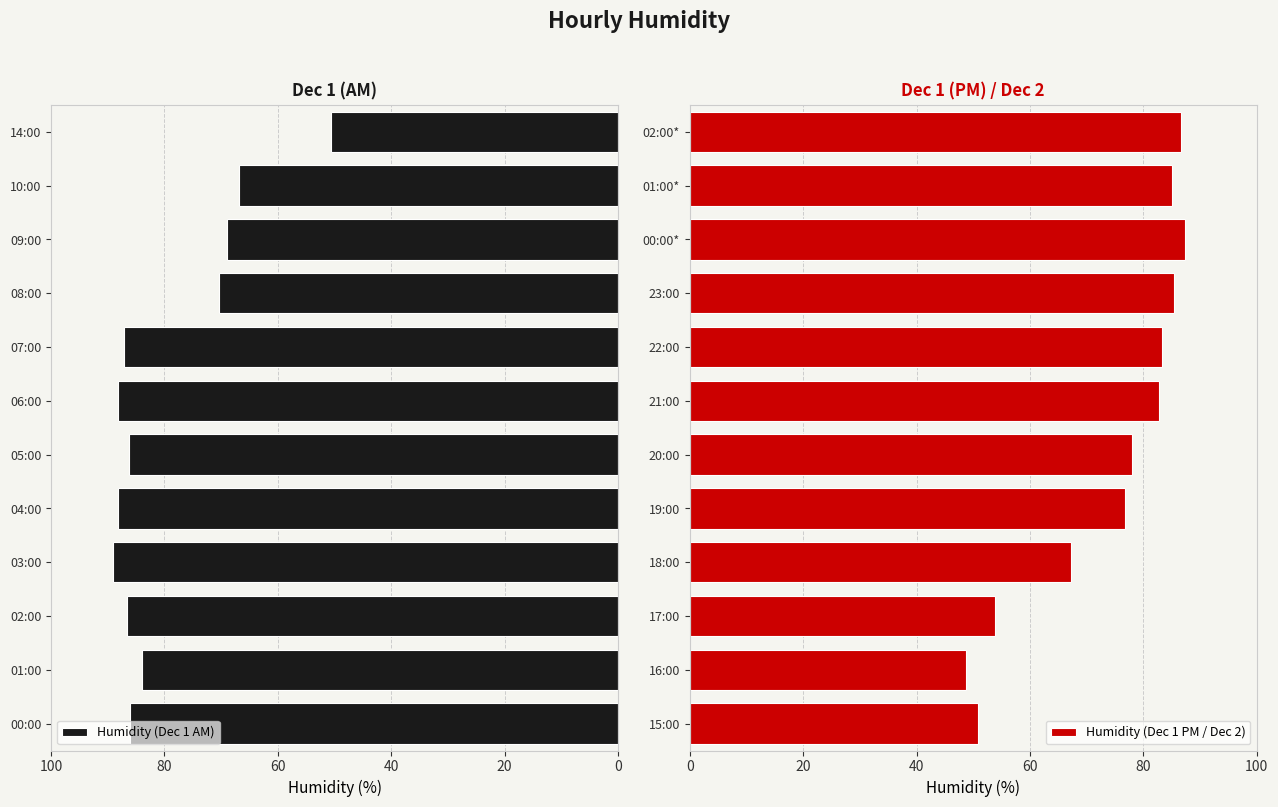

How many groups of bars are there?

12